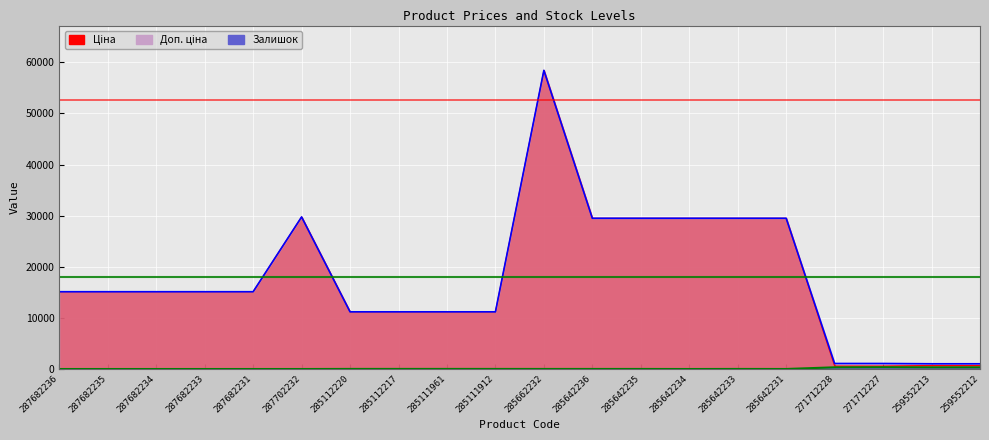

How many categories are shown in the chart?

20